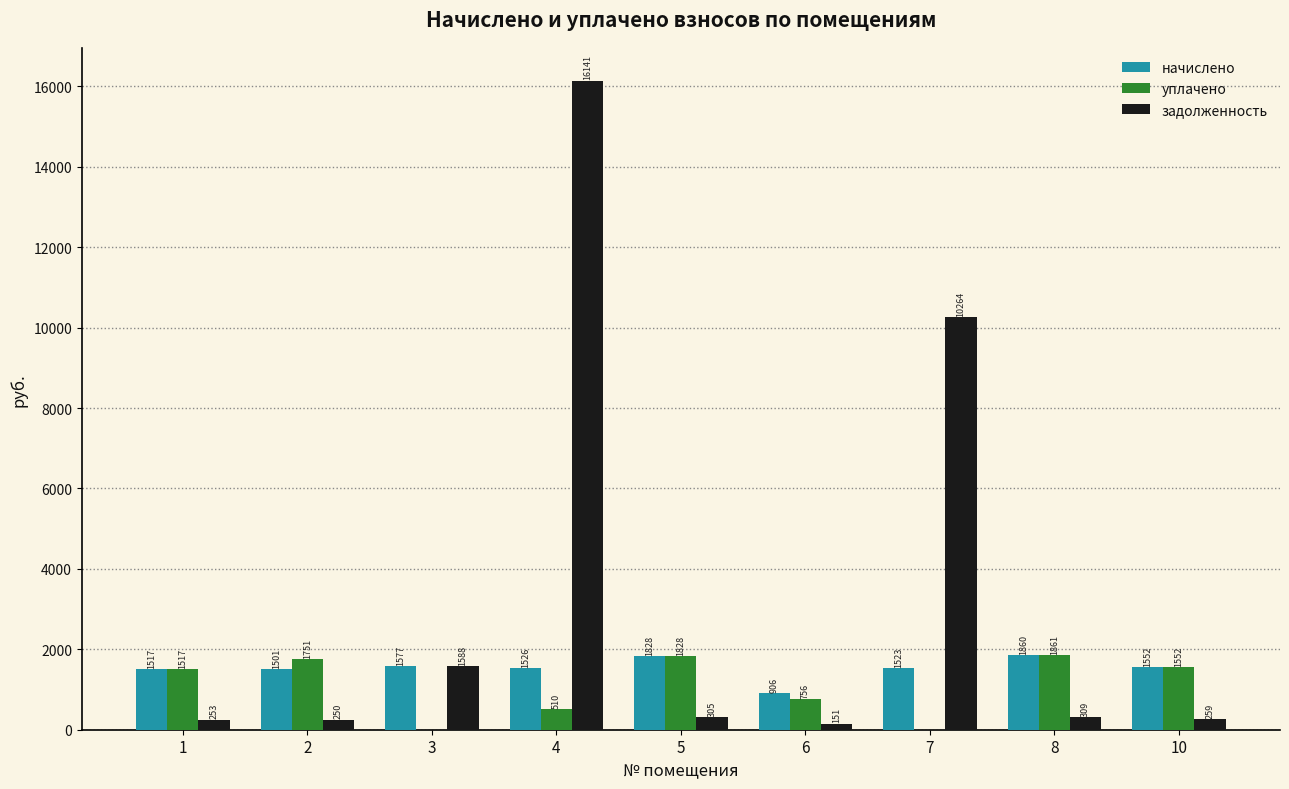

What is the total value across all series at 3?

3165.0